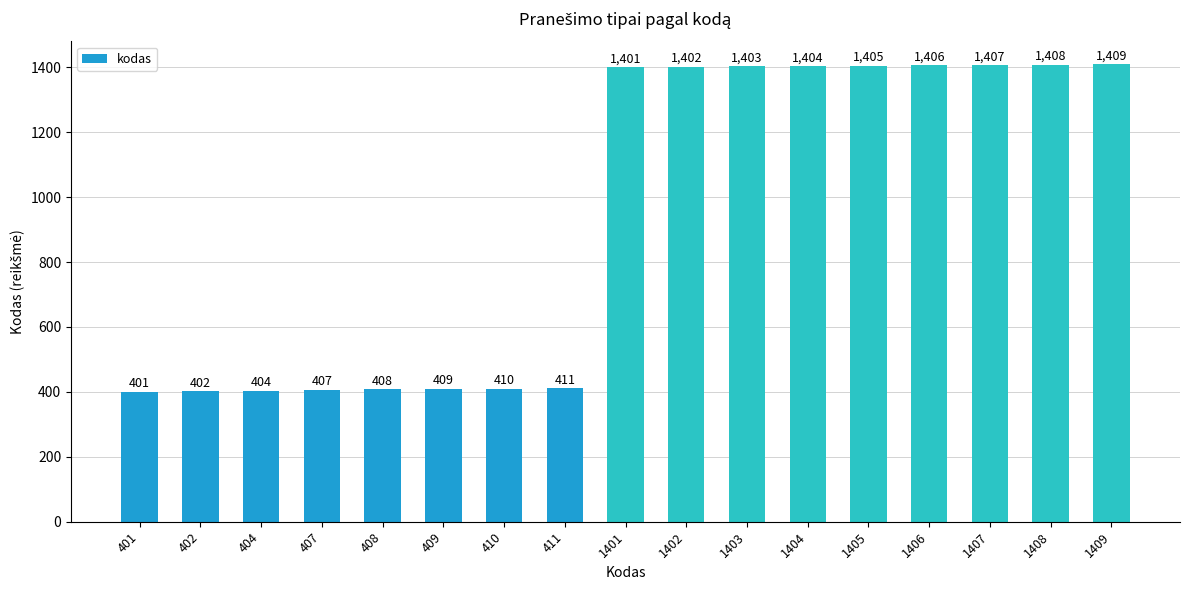

How many values are below 1401?

8